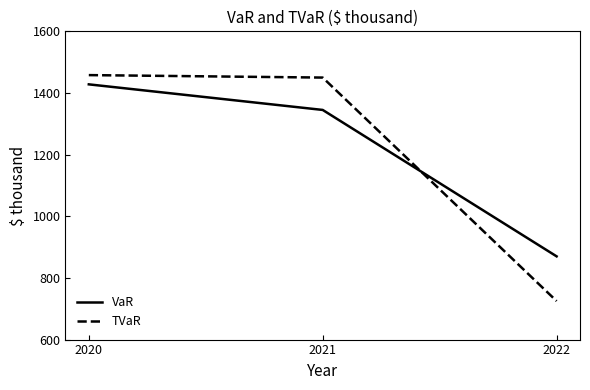

Is it true that VaR equals 1345 at 2021?

True